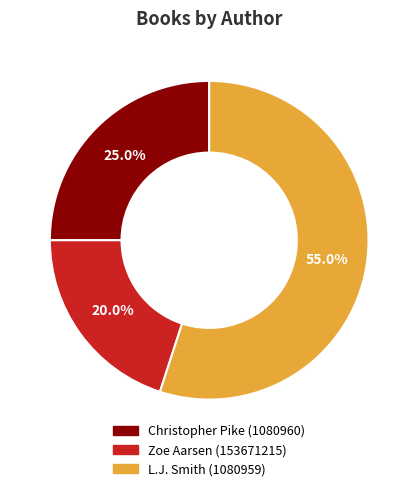

What percentage is the Christopher Pike (1080960) slice, to the nearest percent?

25%